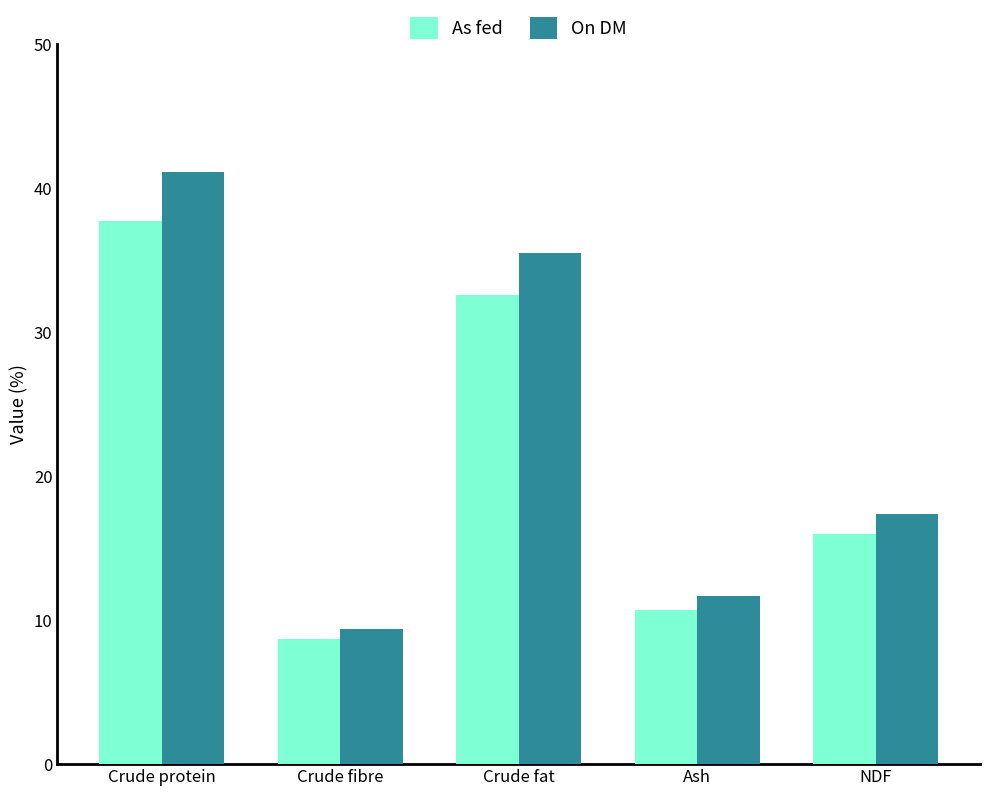

What is the label of the 2nd bar from the right?

Ash